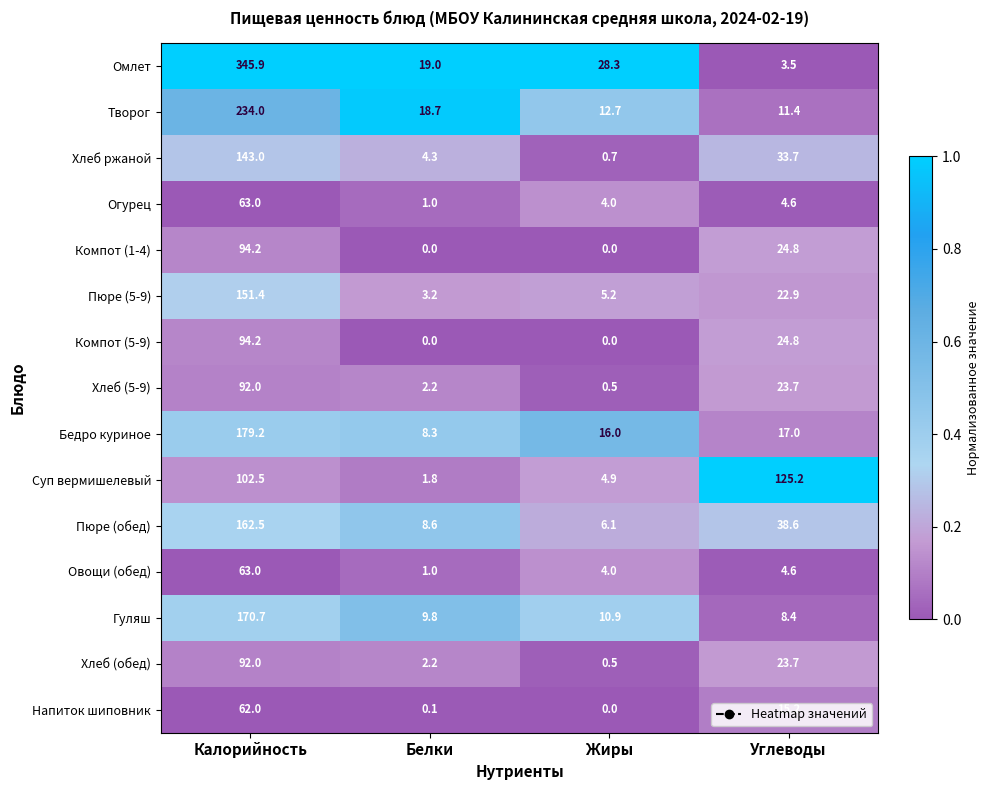

Which label corresponds to the largest value in the chart?

Калорийность